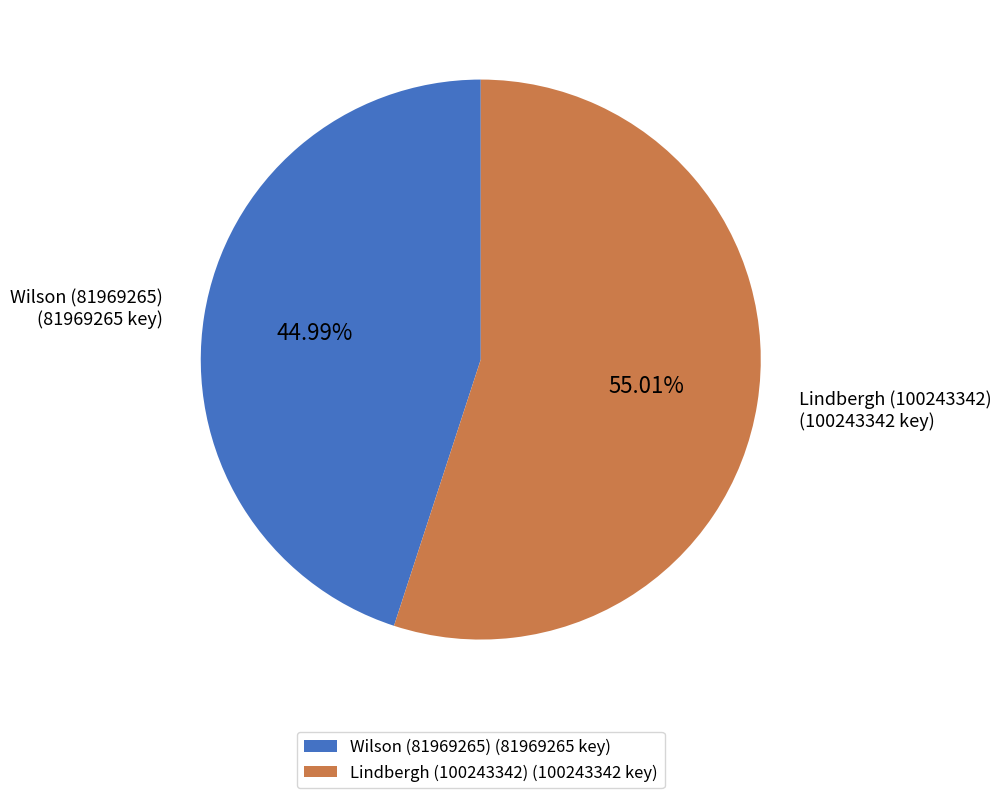

Which has a higher value, Lindbergh (100243342) (100243342 key) or Wilson (81969265) (81969265 key)?

Lindbergh (100243342) (100243342 key)